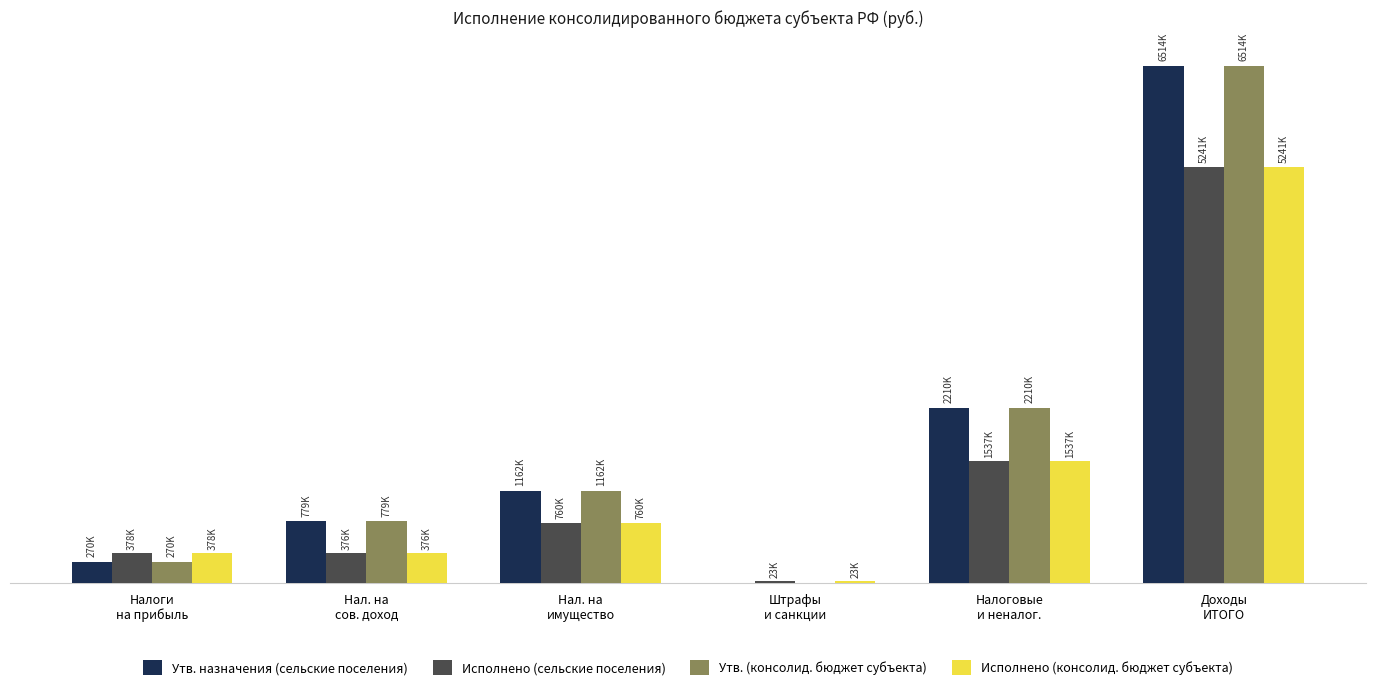

What is the spread (max minus min) of values at Нал. на
имущество?

402101.1